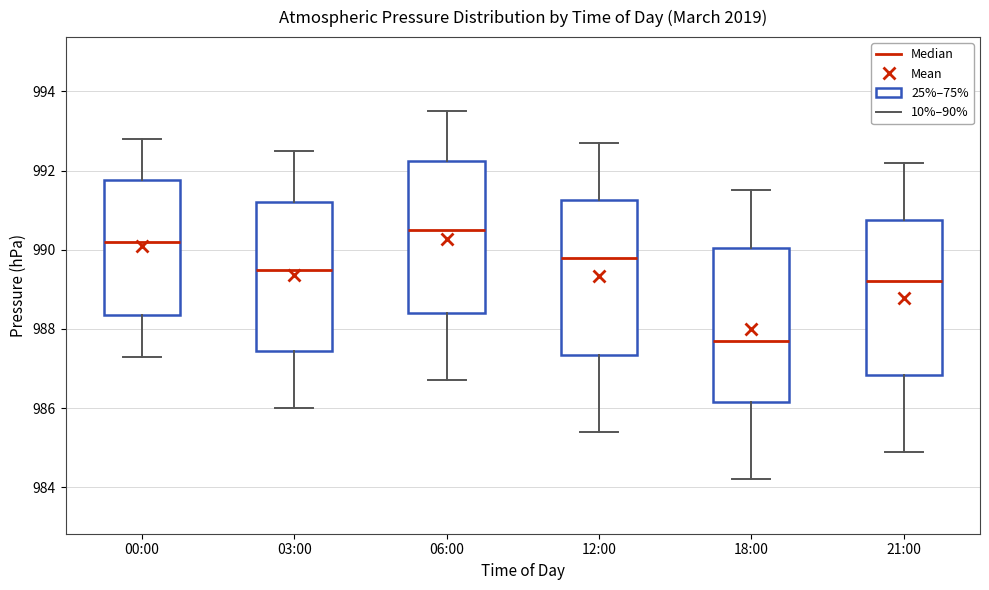

Where is the lower edge of the box for 18:00 on the y-axis? The values are not printed on the chart, so give them approximately, as read against the axis.

986.2